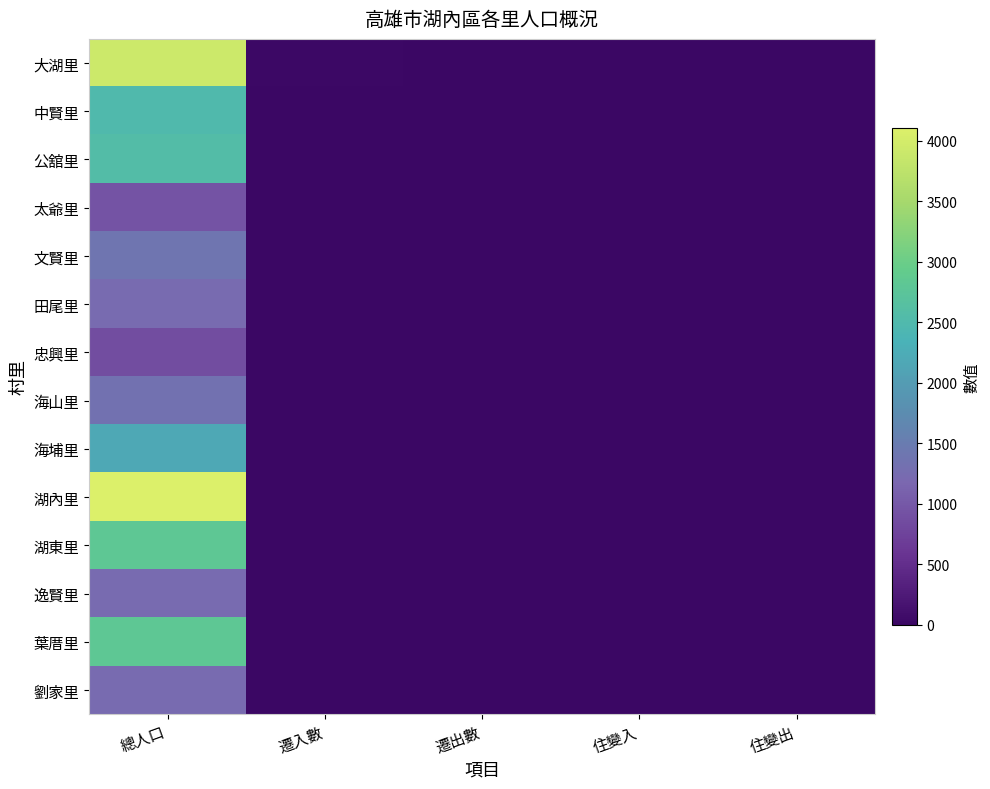

Which has a higher value, 住變出 or 總人口?

總人口